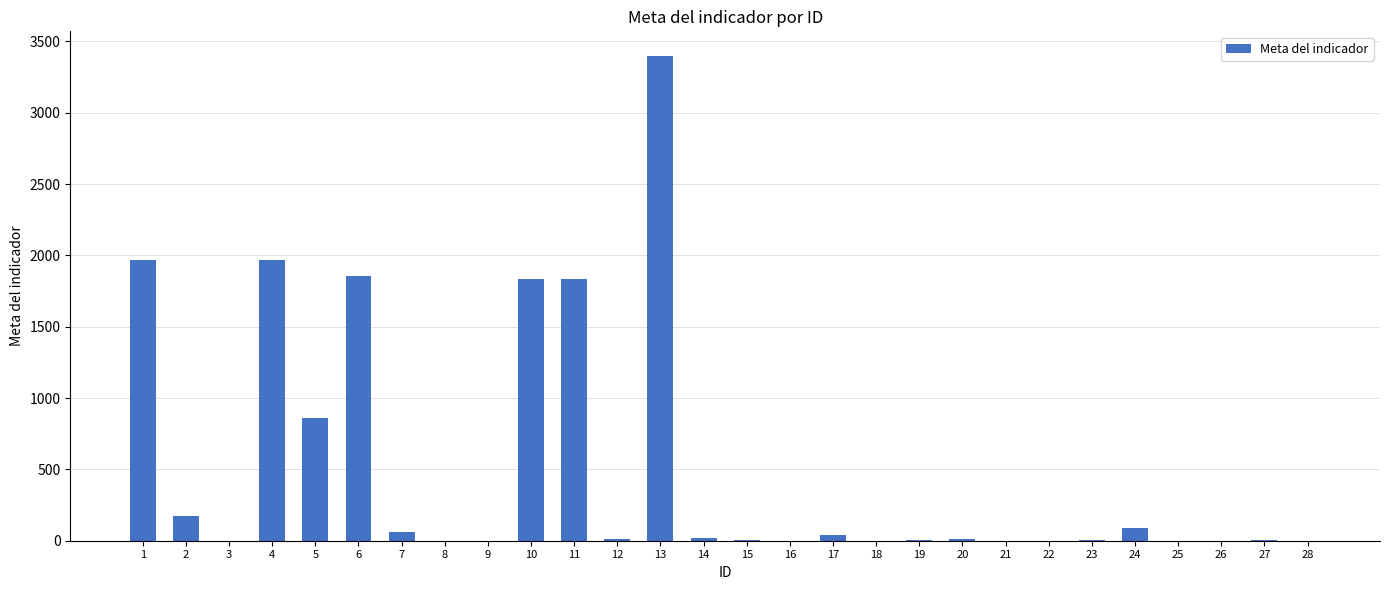

Are the bars horizontal?

No